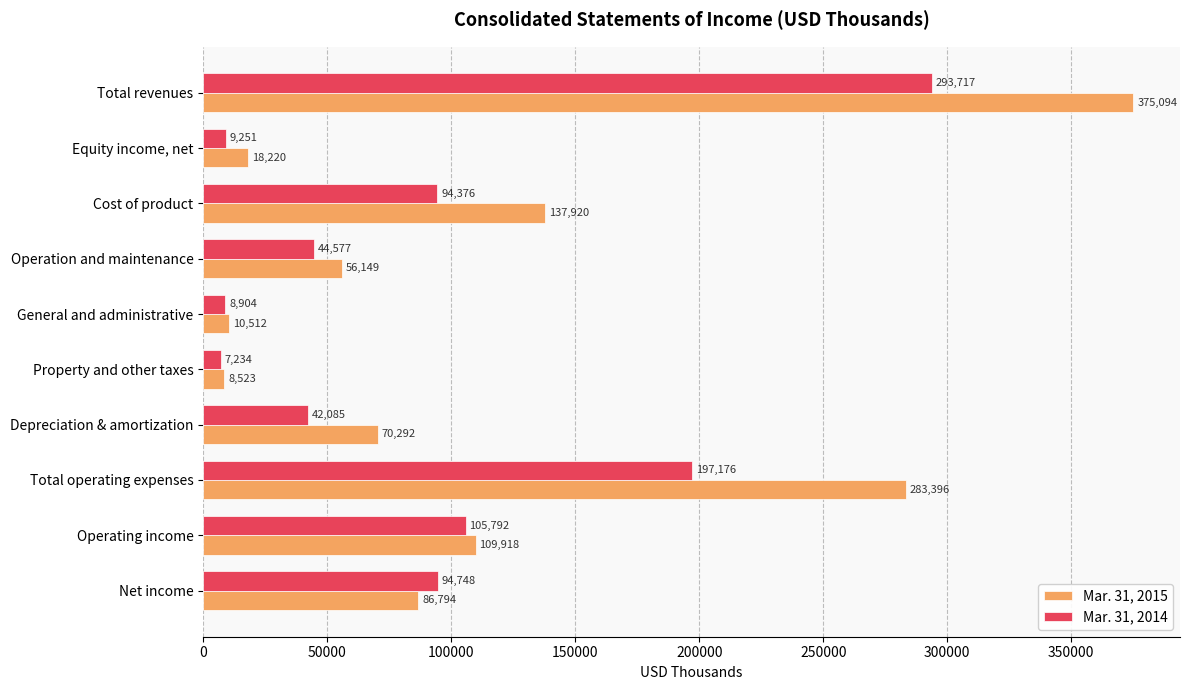

What is the approximate value of Mar. 31, 2014 at Operation and maintenance?

44577